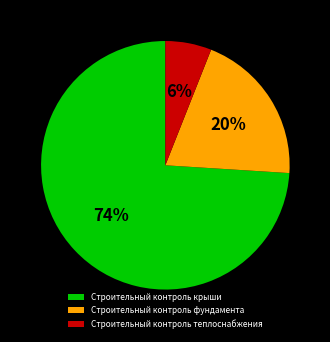

How many slices are in this pie chart?

3